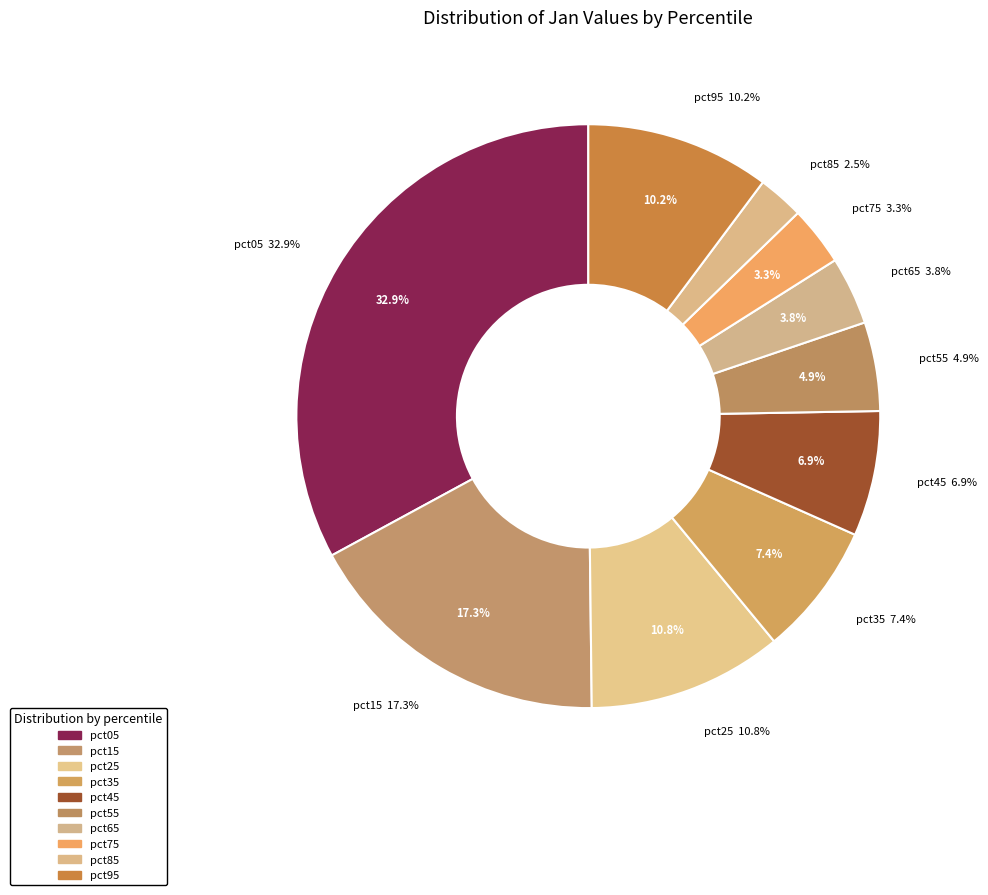

How many slices are in this pie chart?

10